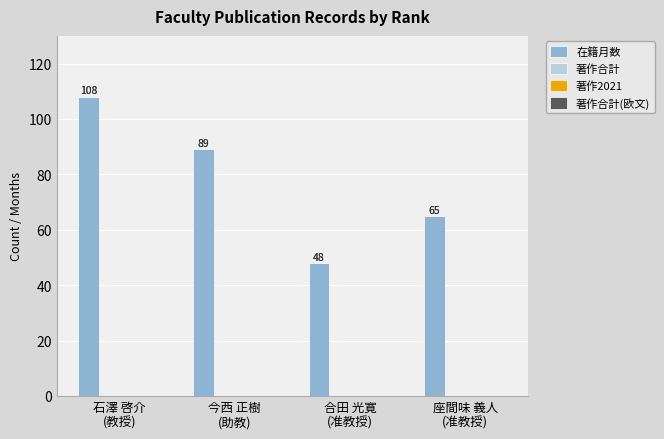

What is the value of the 4th bar from the left?

65